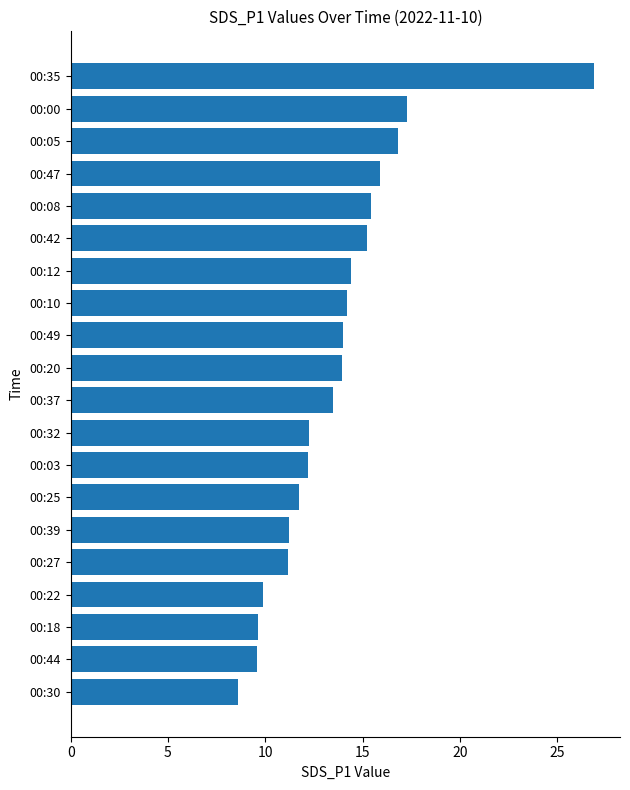

How many data points does each series have?

20